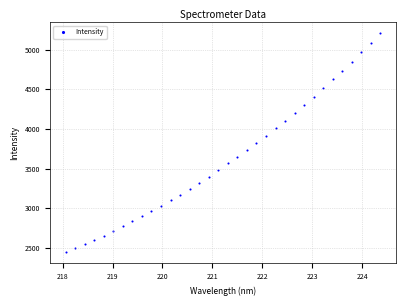

What is the range of Y values (max minus min)?

2768.2